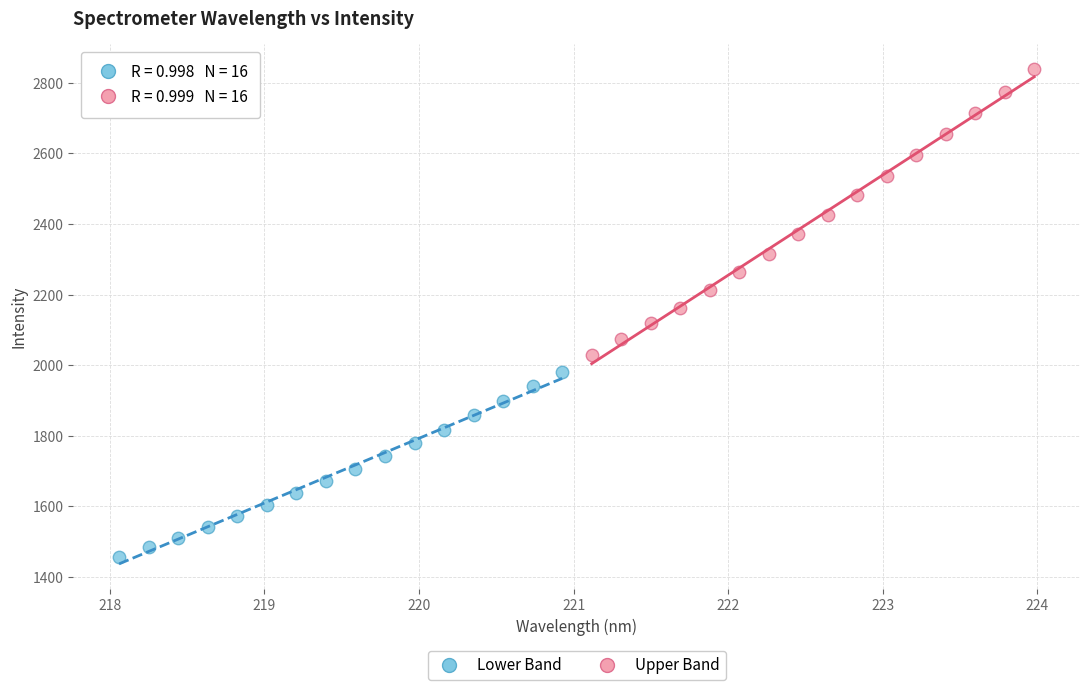

Which series contains the lowest Y value?

Lower Band